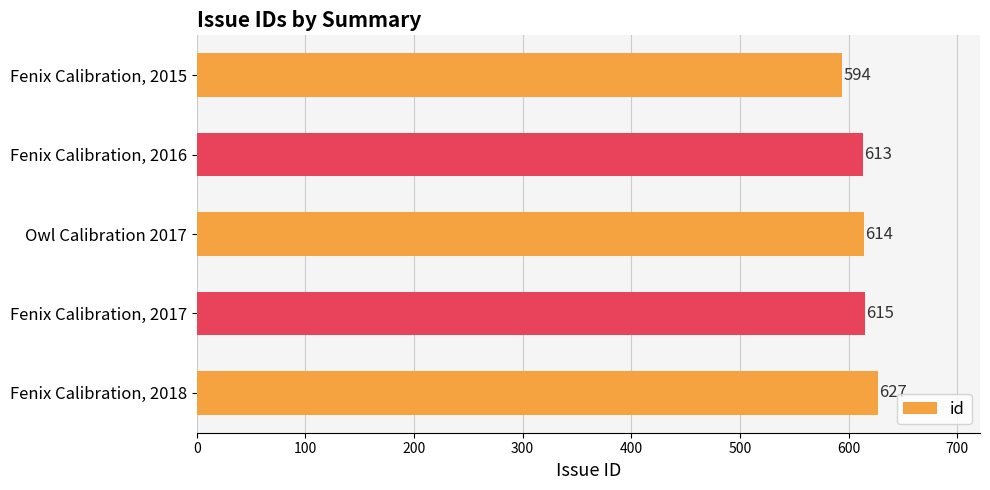

How many data points does each series have?

5